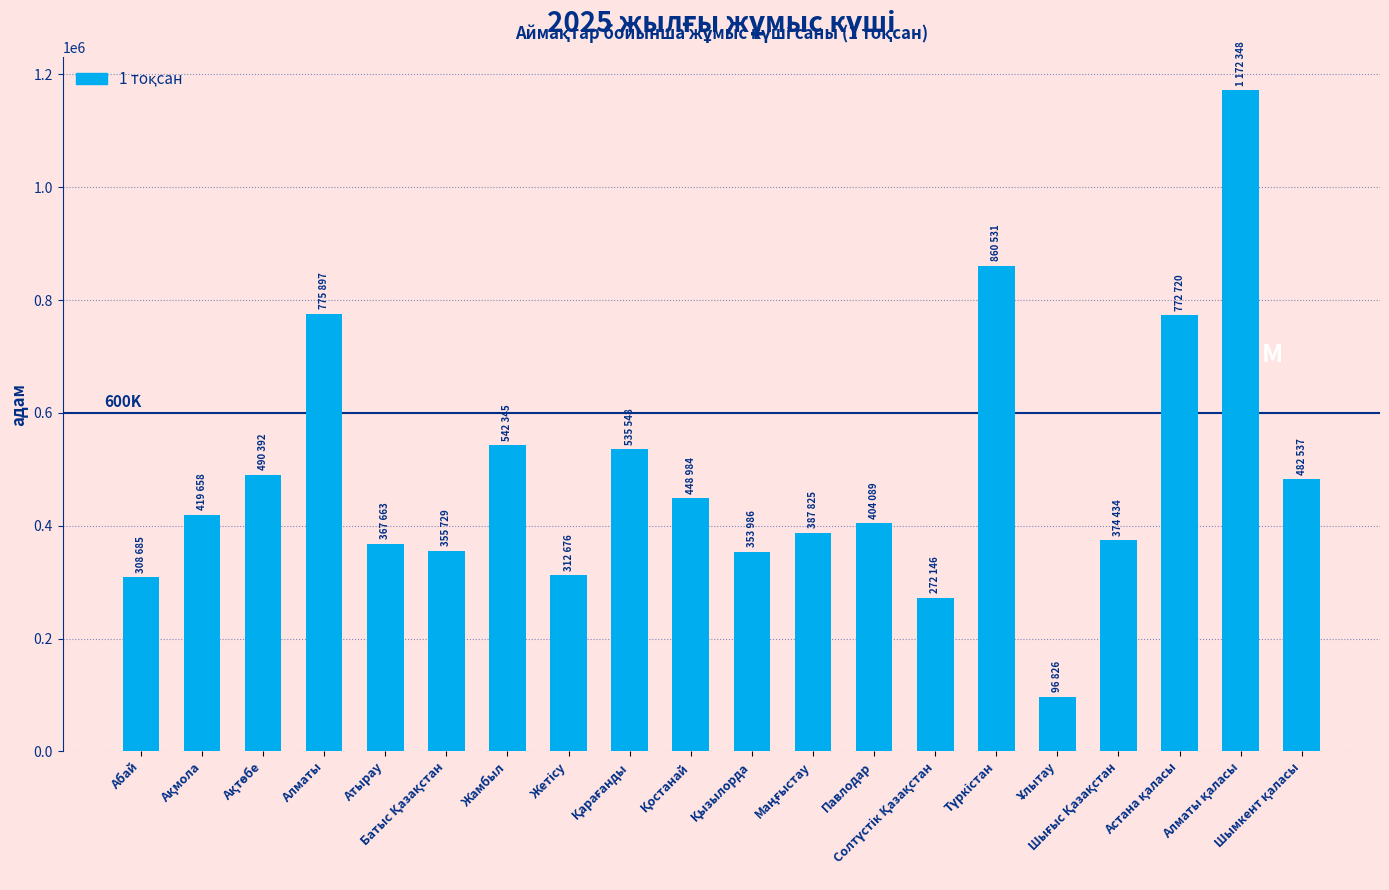

What is the sum of all values?

9735019